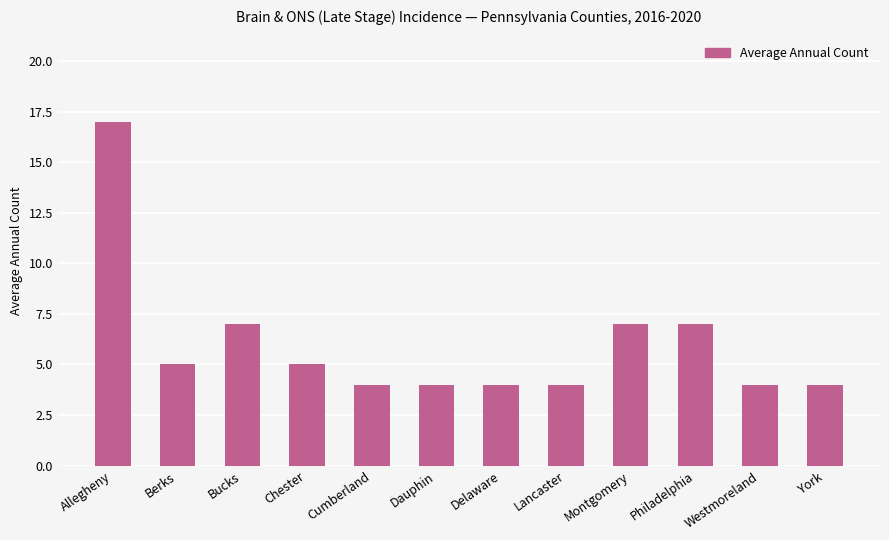

How many bars are there in total?

12